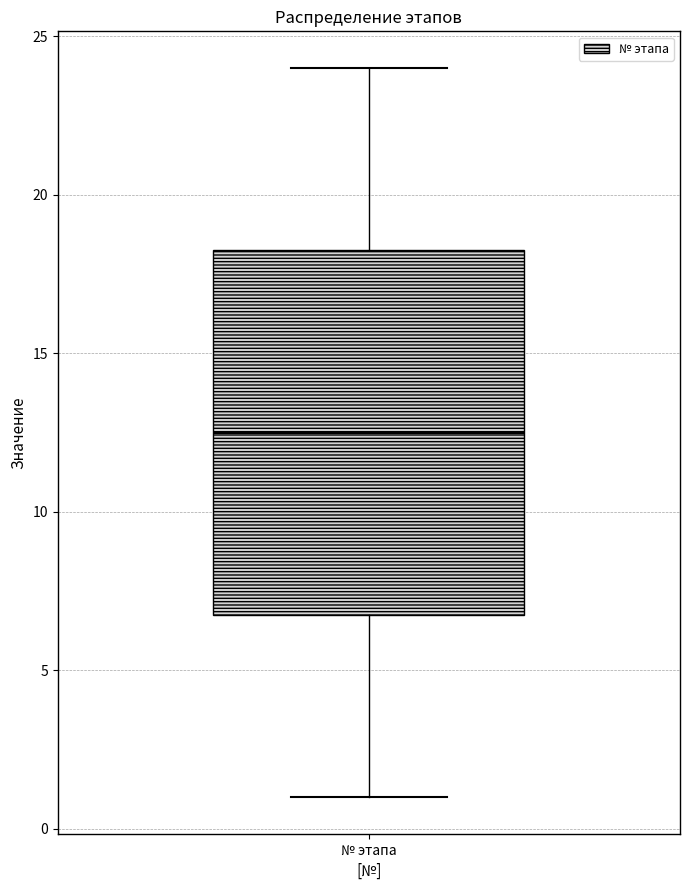

Where does the lower whisker of the box for № этапа end on the y-axis? The values are not printed on the chart, so give them approximately, as read against the axis.

1.0